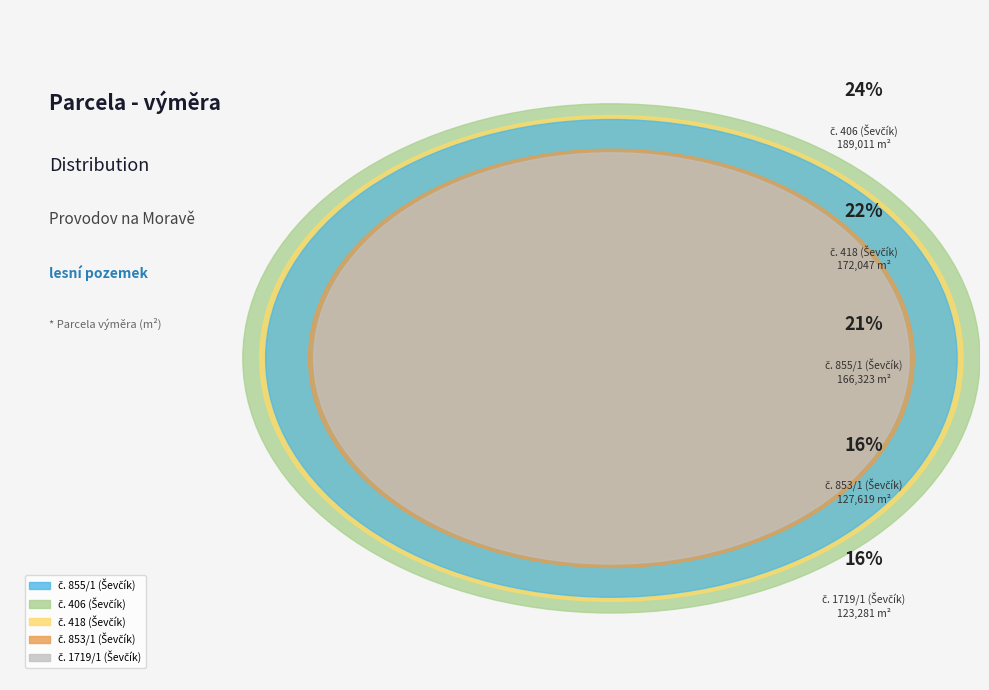

What percentage do č. 1719/1 (Ševčík) and č. 855/1 (Ševčík) together represent?

37.2%